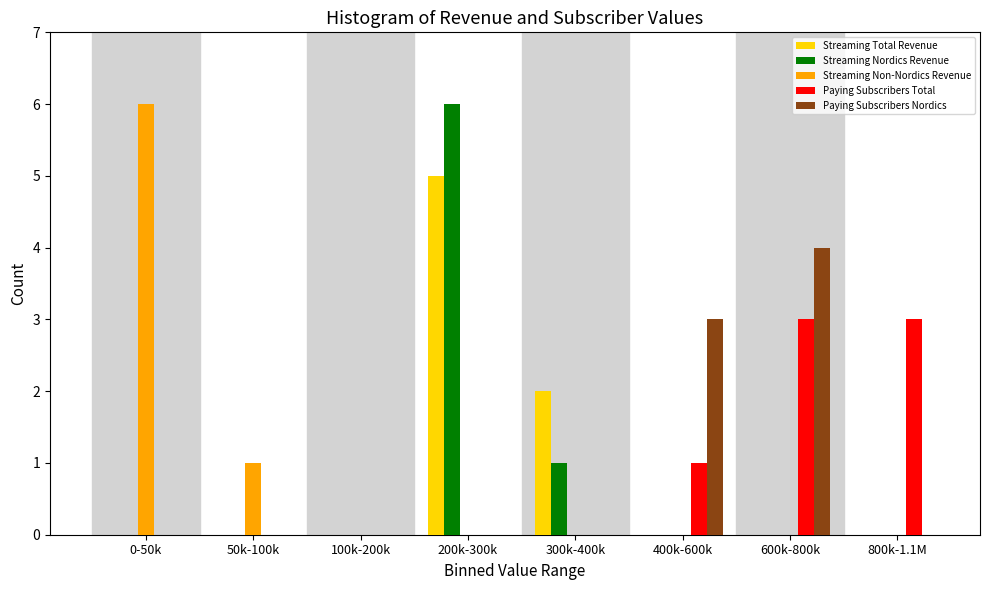

At which label does Streaming Non-Nordics Revenue reach its peak?

0-50k